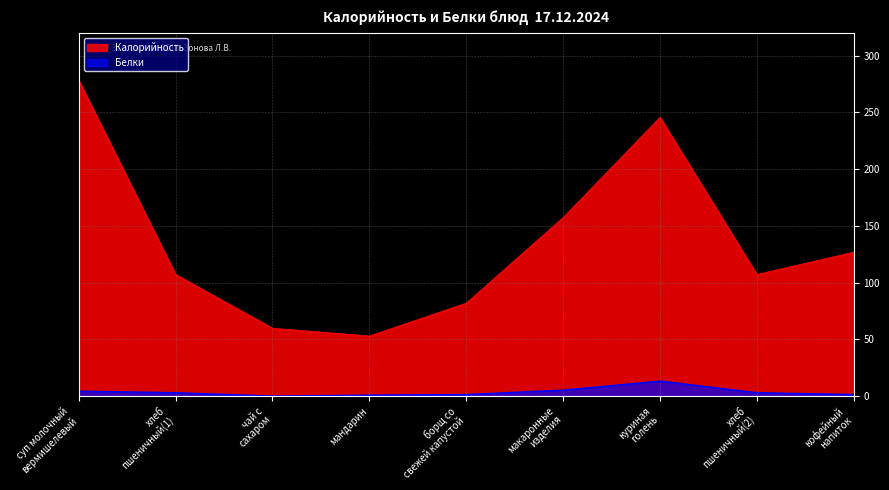

True or false: Белки and Калорийность cross at least once.

False